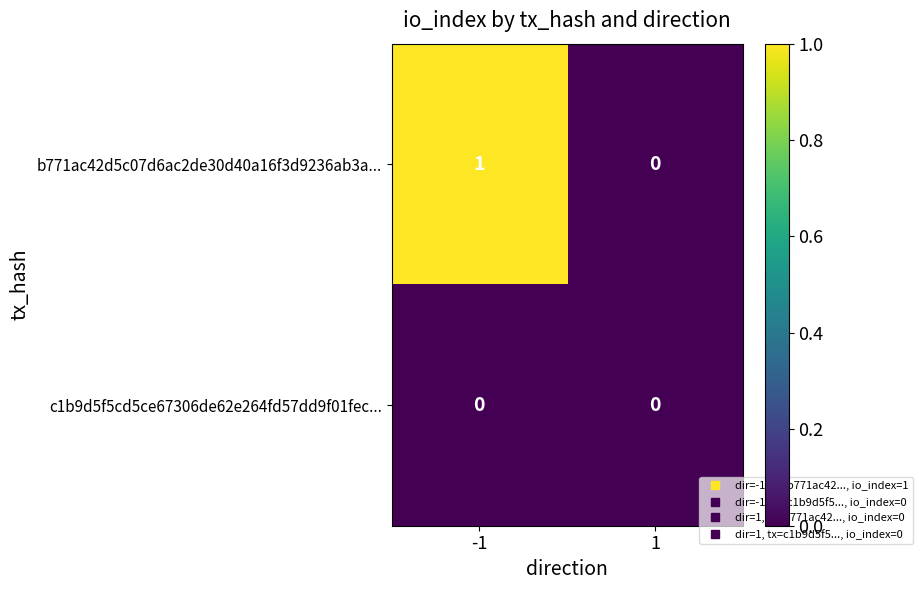

True or false: b771ac42d5c07d6ac2de30d40a16f3d9236ab3a... has a value of 0 at 1.

True